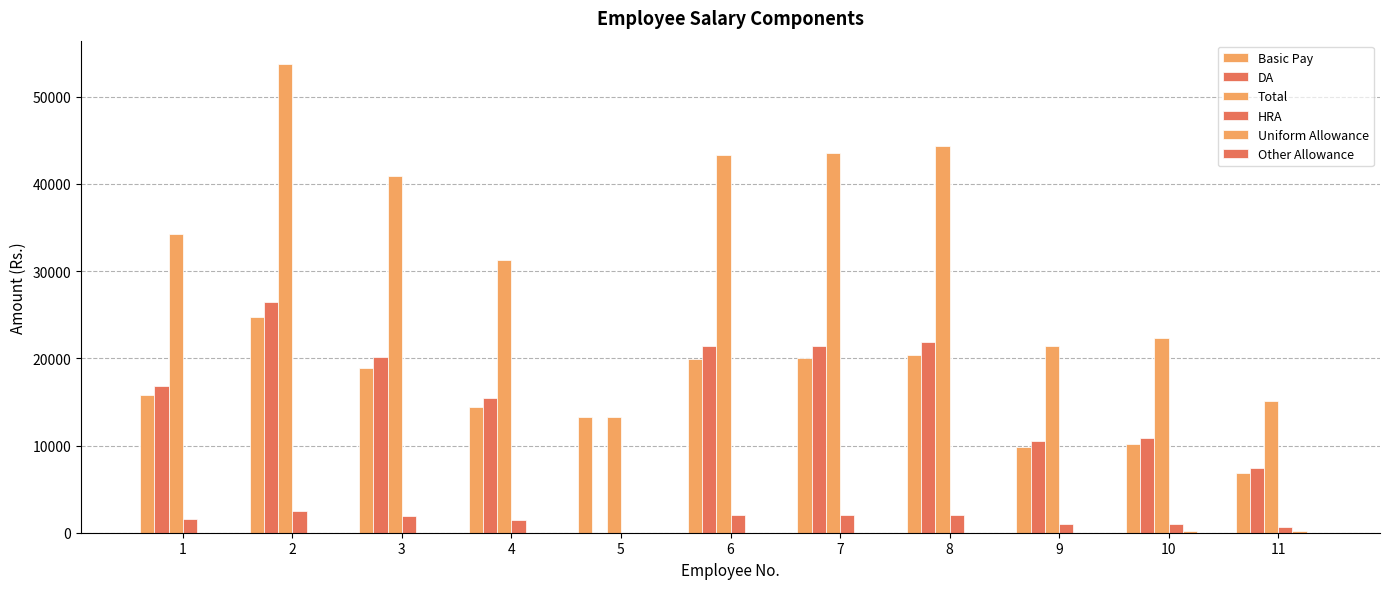

Where is Basic Pay nearest to the value 15830?

1